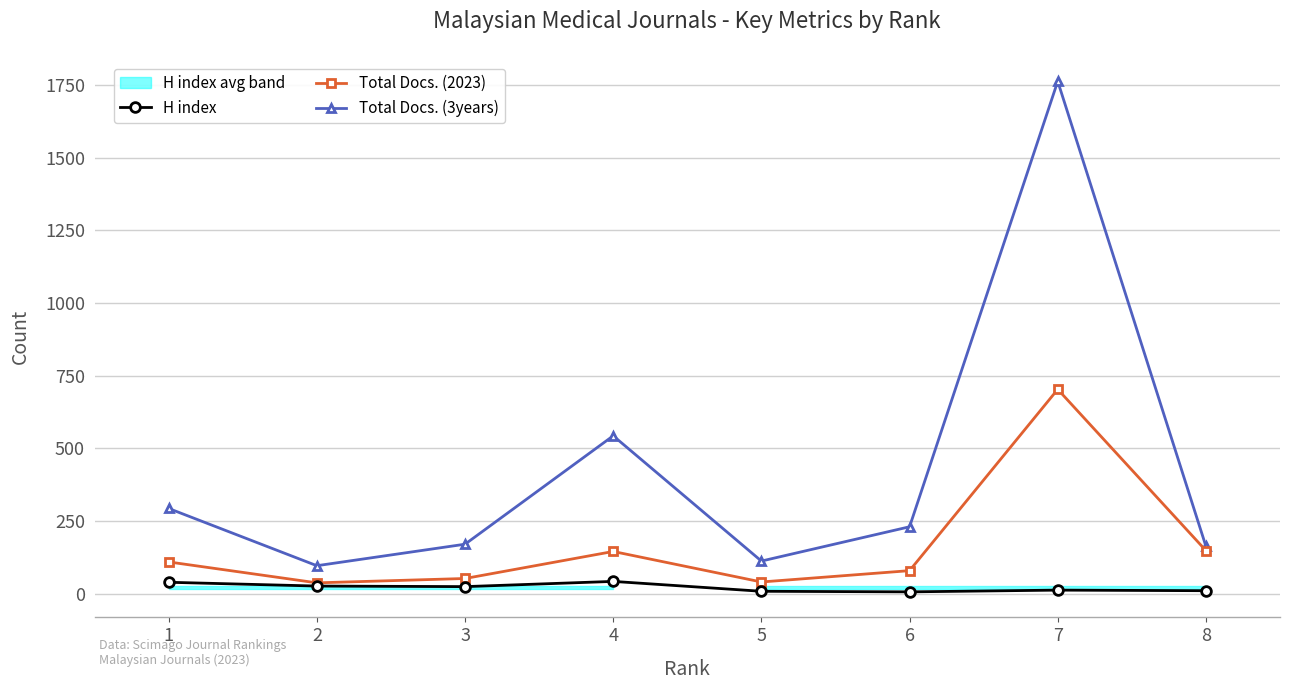

True or false: H index has more than 2 points higher than both neighbors.

False